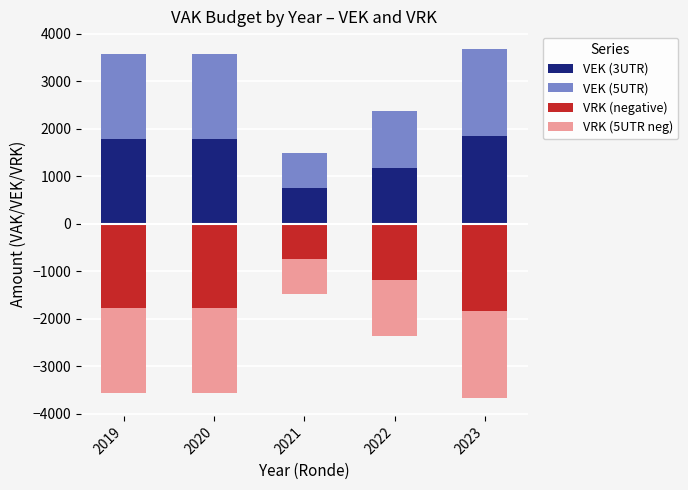

List the series in order of their peak value, highest first.

VEK (3UTR), VEK (5UTR), VRK (negative), VRK (5UTR neg)